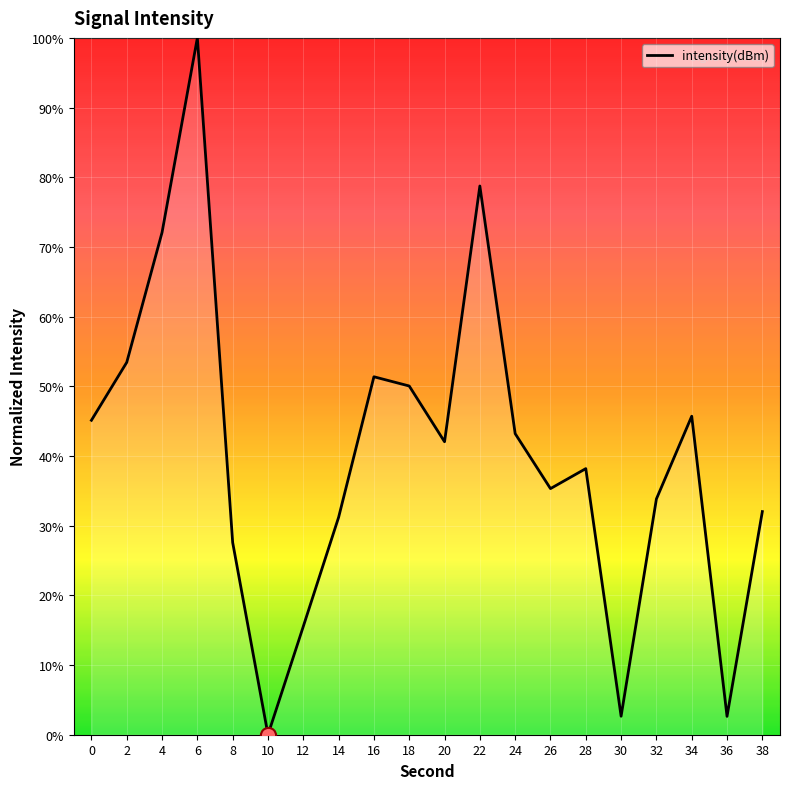

Approximately how many times larger is the value at 2 compared to 16?

1.0